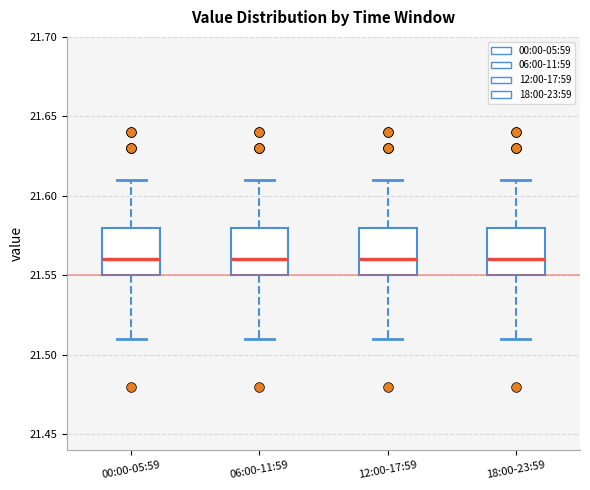

Reading left to right, transcribe this box plot: for each box, give where its median line is, the range the box spans, and where its two whiskers end, as read against the y-axis. The values are not printed on the chart, so give them approximately, as read against the axis.

00:00-05:59: median 21.56, box 21.55 to 21.58, whiskers 21.51 to 21.61
06:00-11:59: median 21.56, box 21.55 to 21.58, whiskers 21.51 to 21.61
12:00-17:59: median 21.56, box 21.55 to 21.58, whiskers 21.51 to 21.61
18:00-23:59: median 21.56, box 21.55 to 21.58, whiskers 21.51 to 21.61